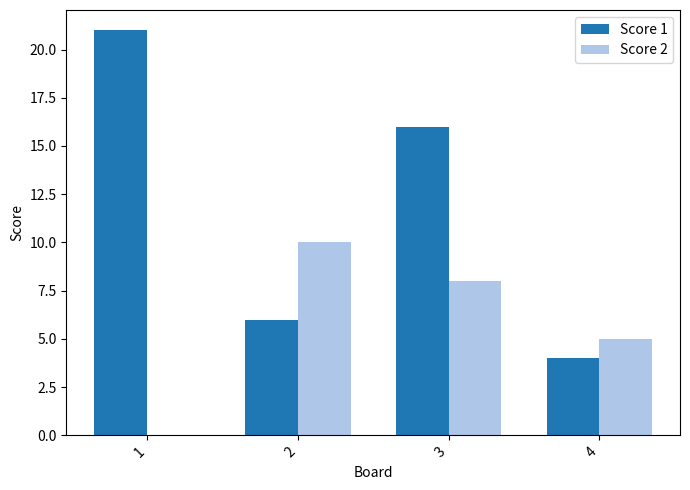

Which series changed the most between 2 and 4?

Score 2